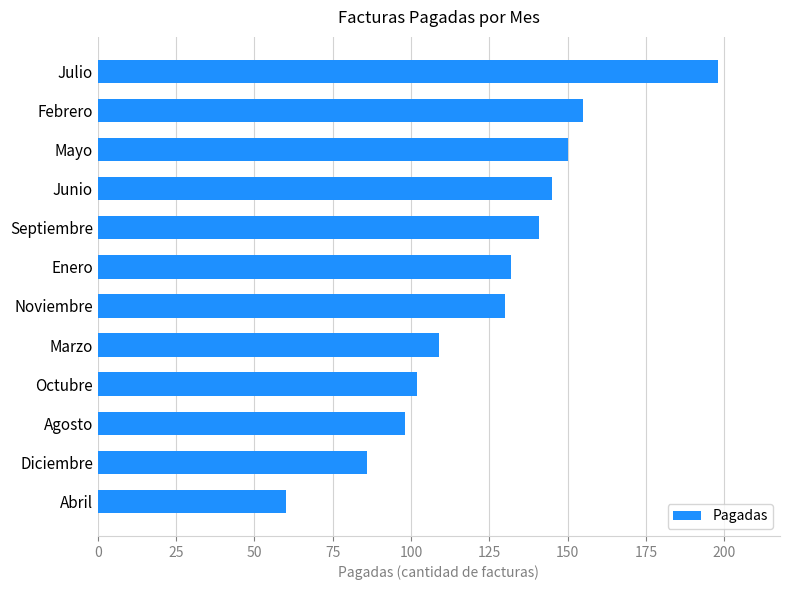

List the labels in order of value, smallest first.

Abril, Diciembre, Agosto, Octubre, Marzo, Noviembre, Enero, Septiembre, Junio, Mayo, Febrero, Julio